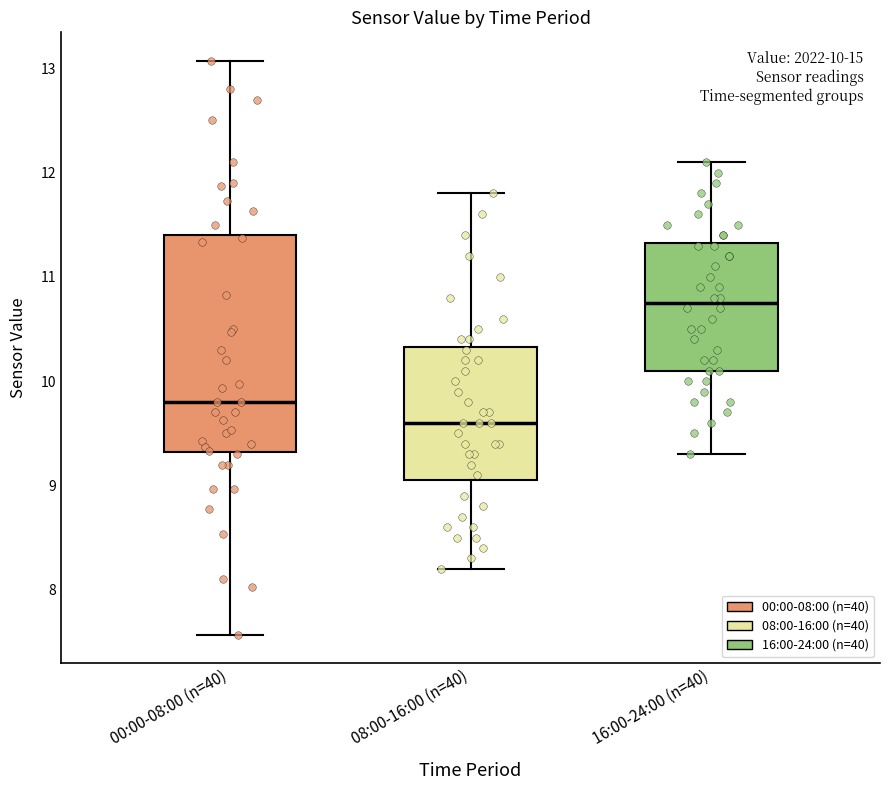

Which box has the lowest median line?

08:00-16:00 (n=40)